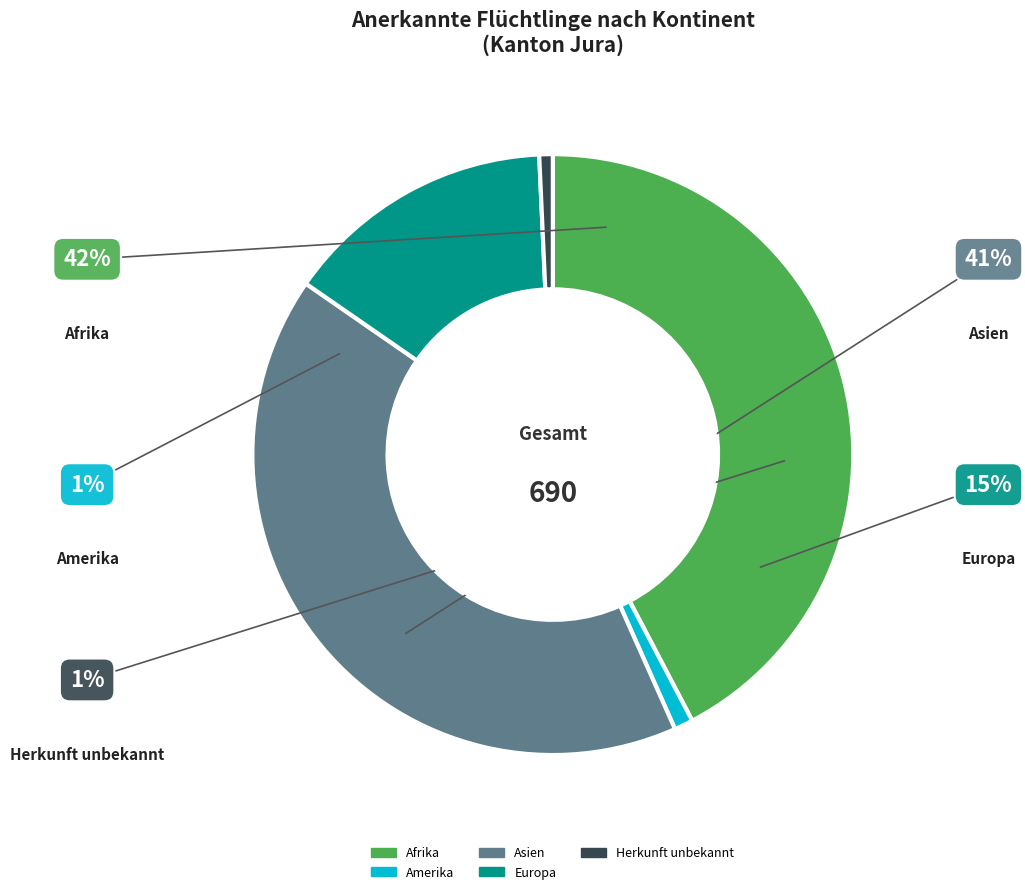

What is the smallest slice in the pie chart?

Herkunft unbekannt